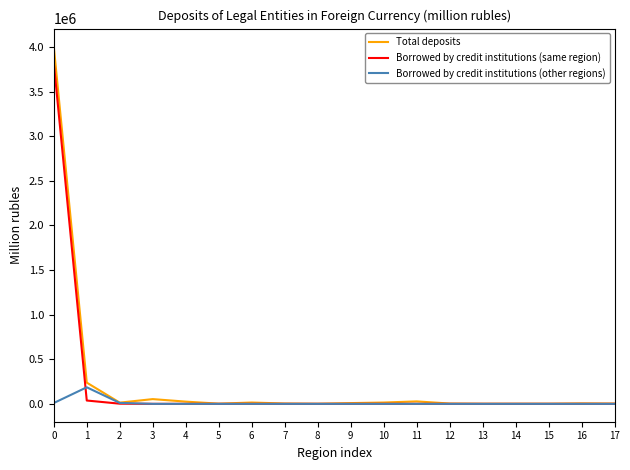

What is the spread (max minus min) of values at 2?

11791